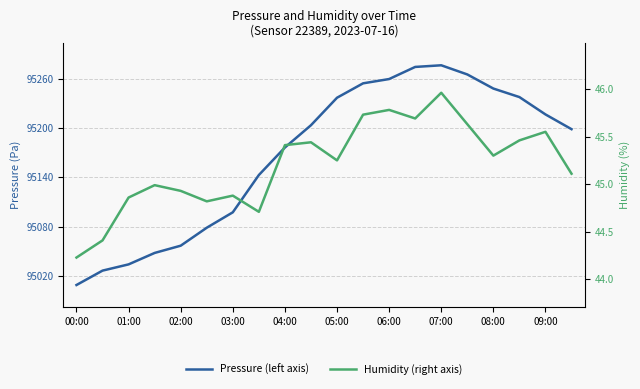

What is the value of the Pressure (left axis) point at the 13th from the left?

95259.7